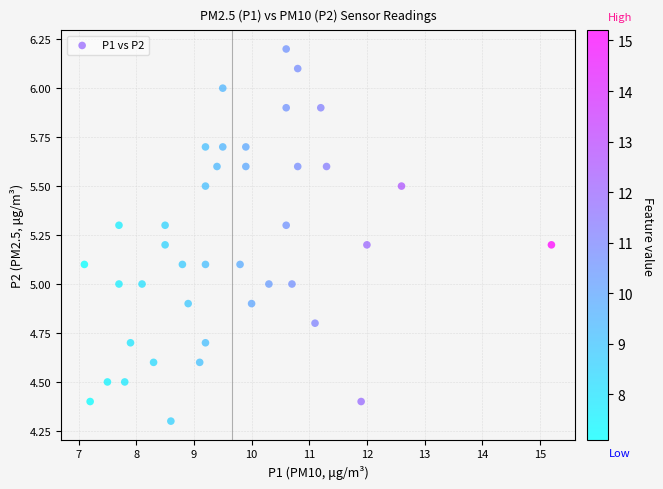

What is the range of Y values (max minus min)?

1.9